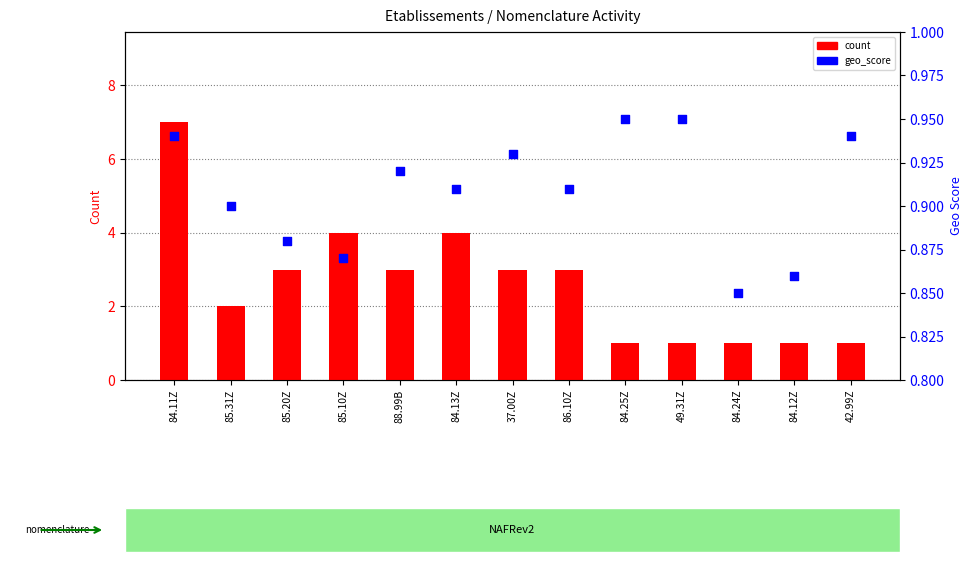

Which series has the largest Y range (max minus min)?

count